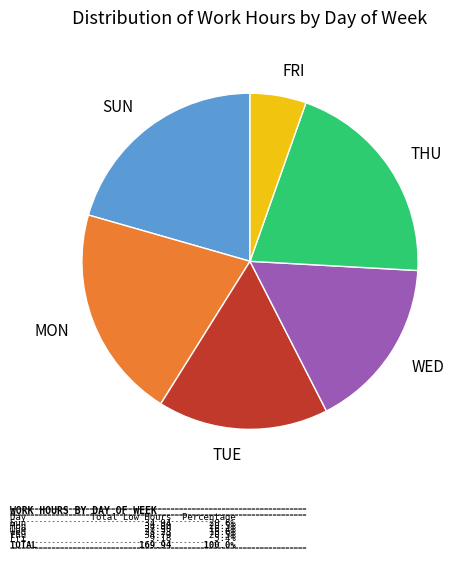

How many segments does this pie chart have?

6